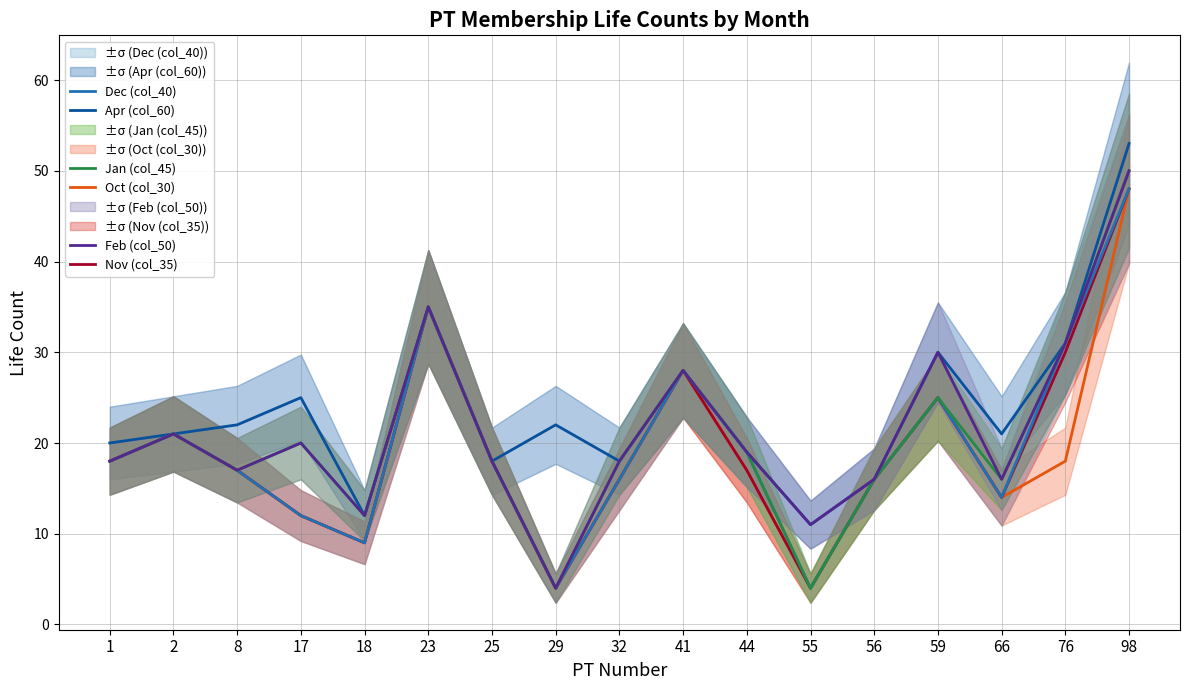

List the series in order of their peak value, lowest first.

Oct (col_30), Nov (col_35), Dec (col_40), Jan (col_45), Feb (col_50), Apr (col_60)